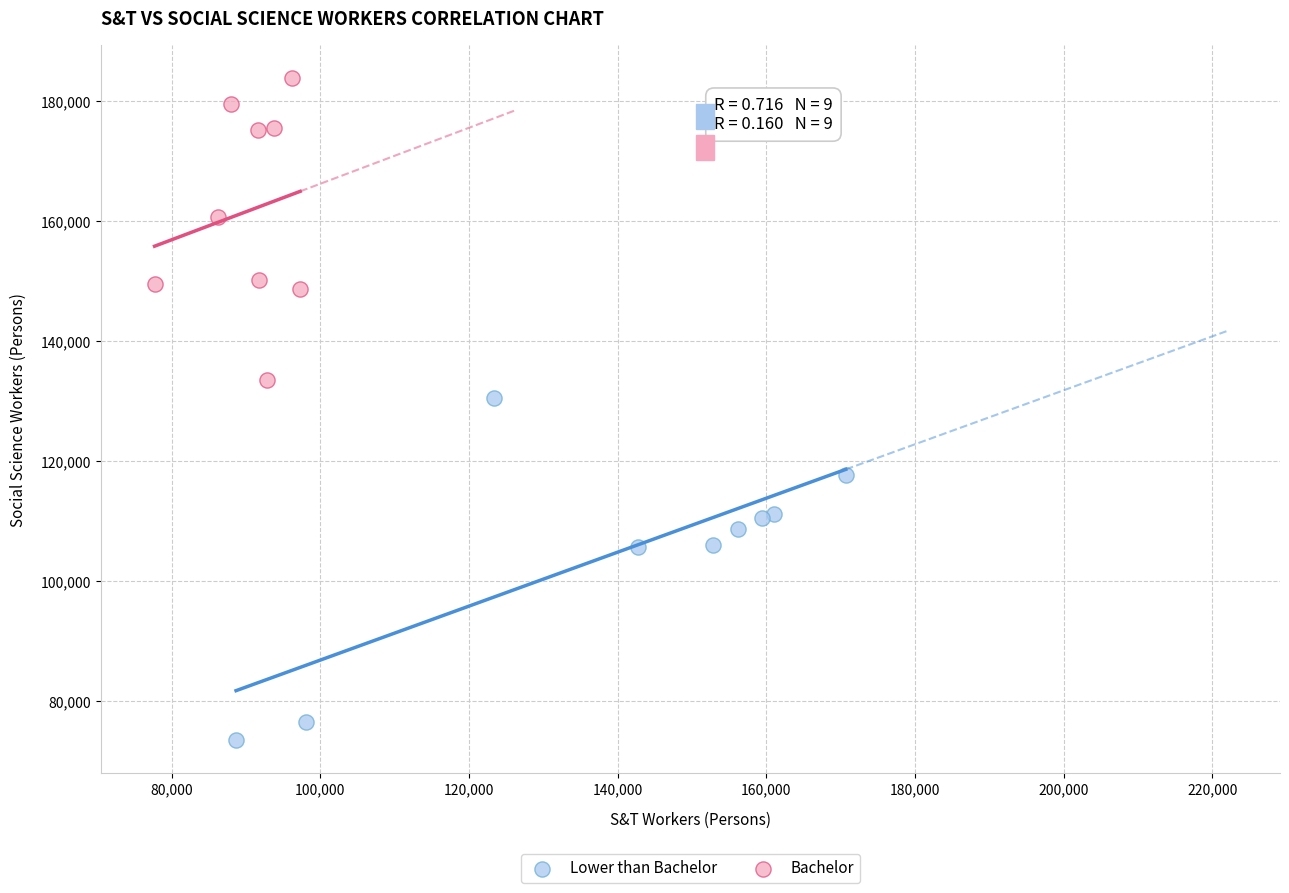

Which series has the largest Y range (max minus min)?

Lower than Bachelor